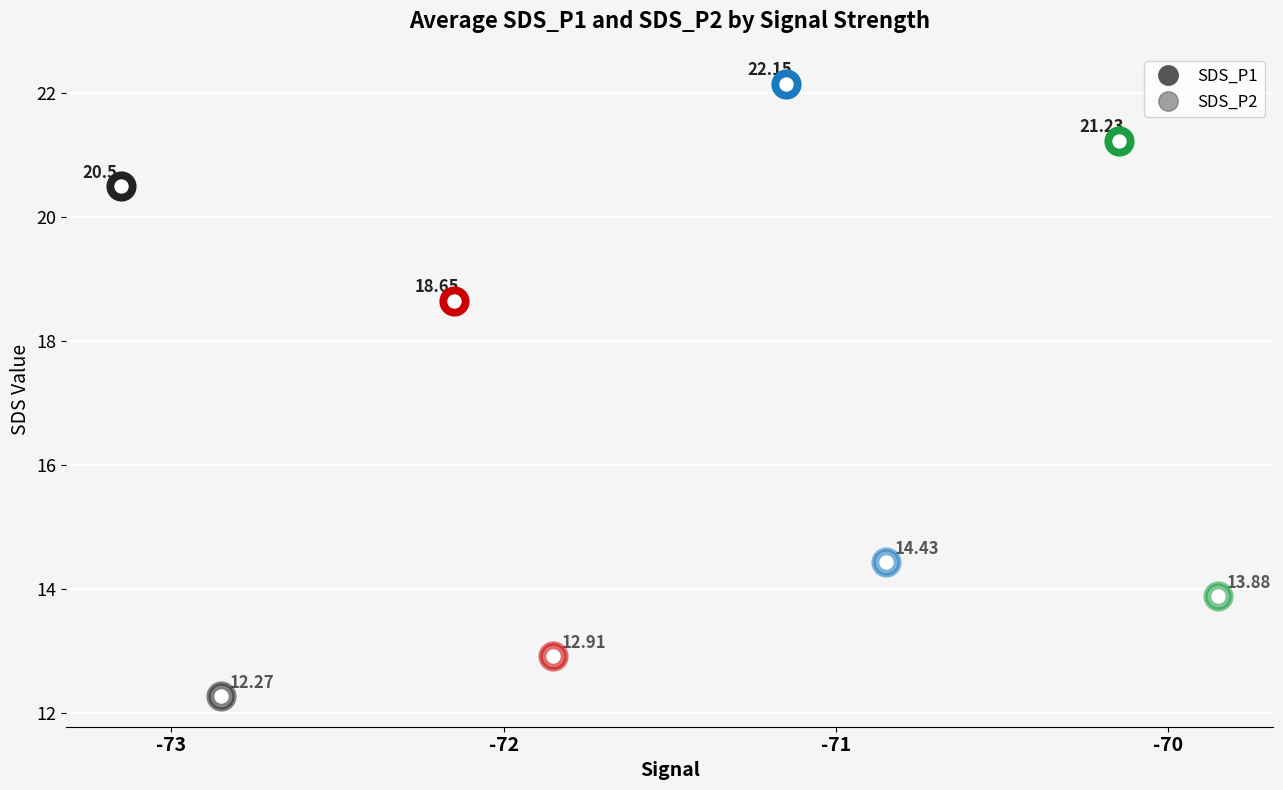

What are all the series names shown in the legend?

SDS_P1, SDS_P2